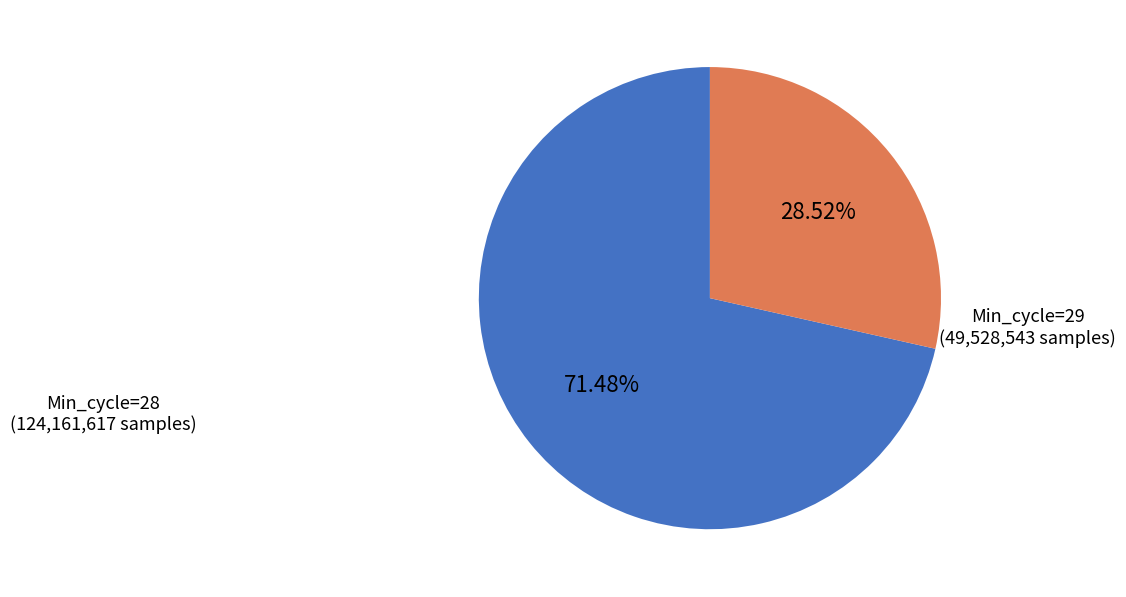

Does any single category account for the majority?

Yes